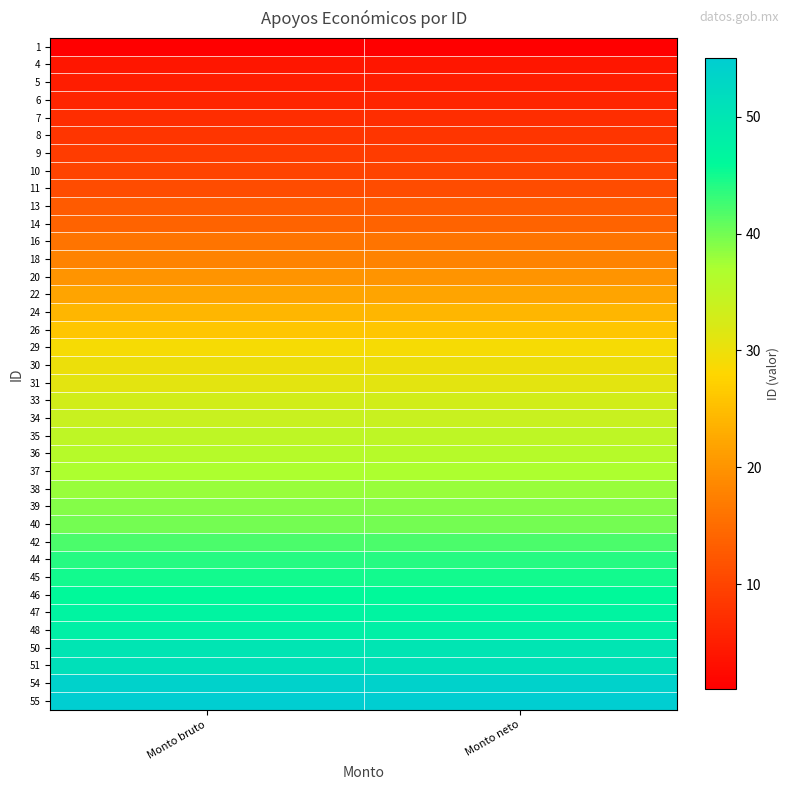

What is the difference between the highest and lowest values at Monto bruto?

54